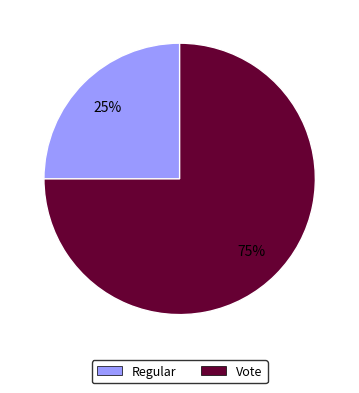

Is it true that Regular is 32% of the pie?

False